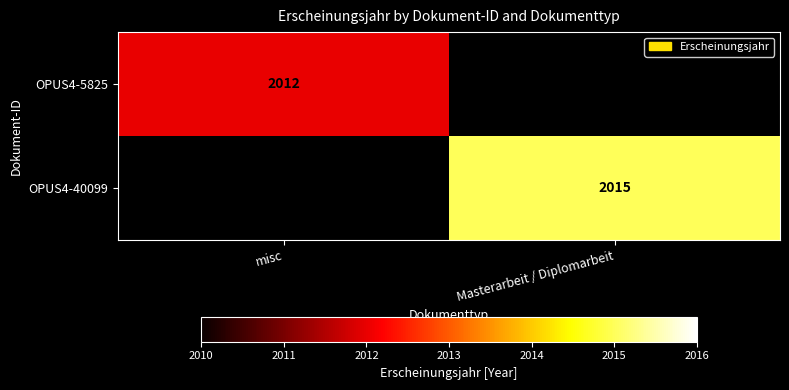

Is the value of OPUS4-5825 at misc greater than the value of OPUS4-40099 at Masterarbeit / Diplomarbeit?

No